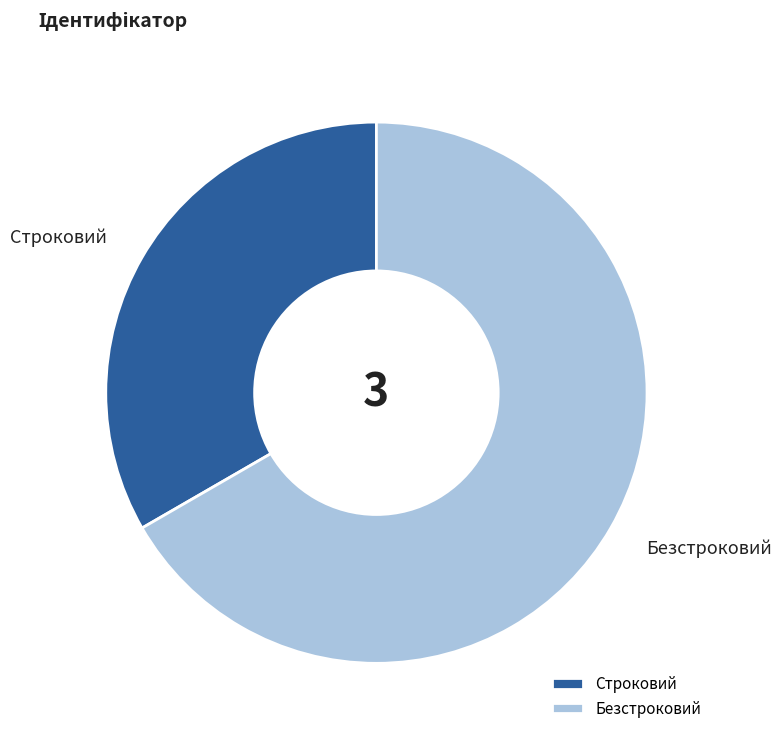

Rank the categories by value from lowest to highest.

Строковий, Безстроковий